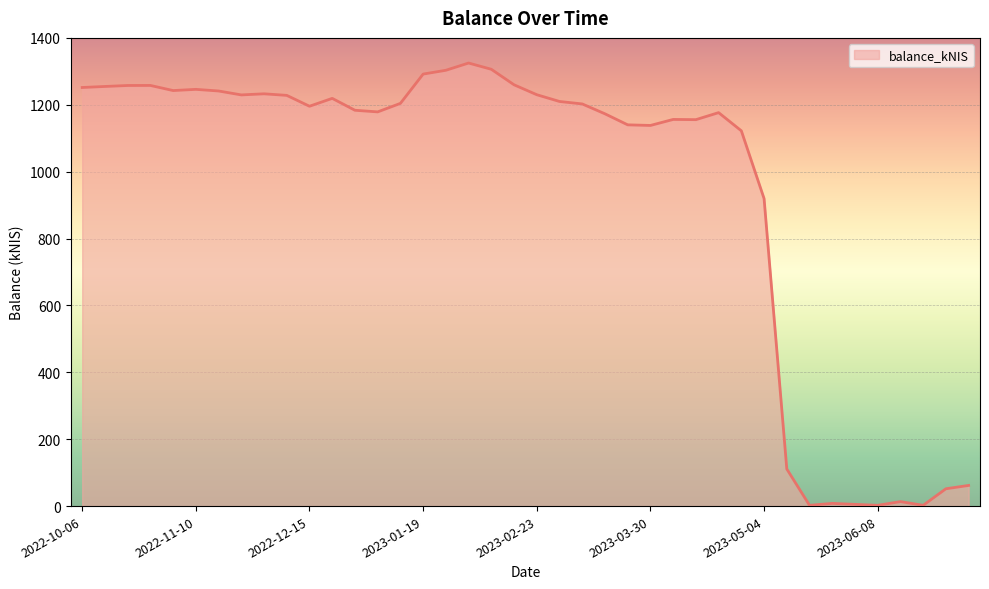

What is the difference between the maximum and minimum values?

1322.6